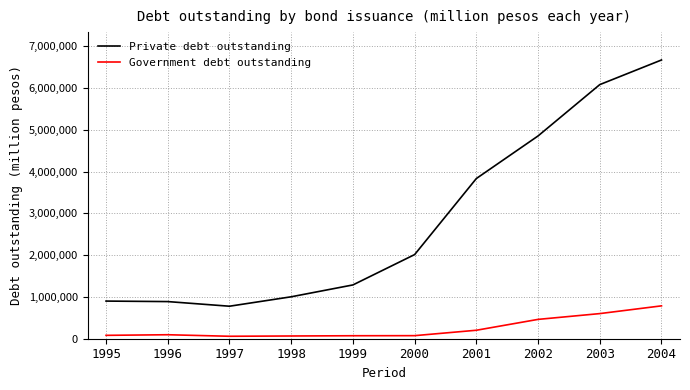

Rank the series by their average value, from lowest to highest.

Government debt outstanding, Private debt outstanding